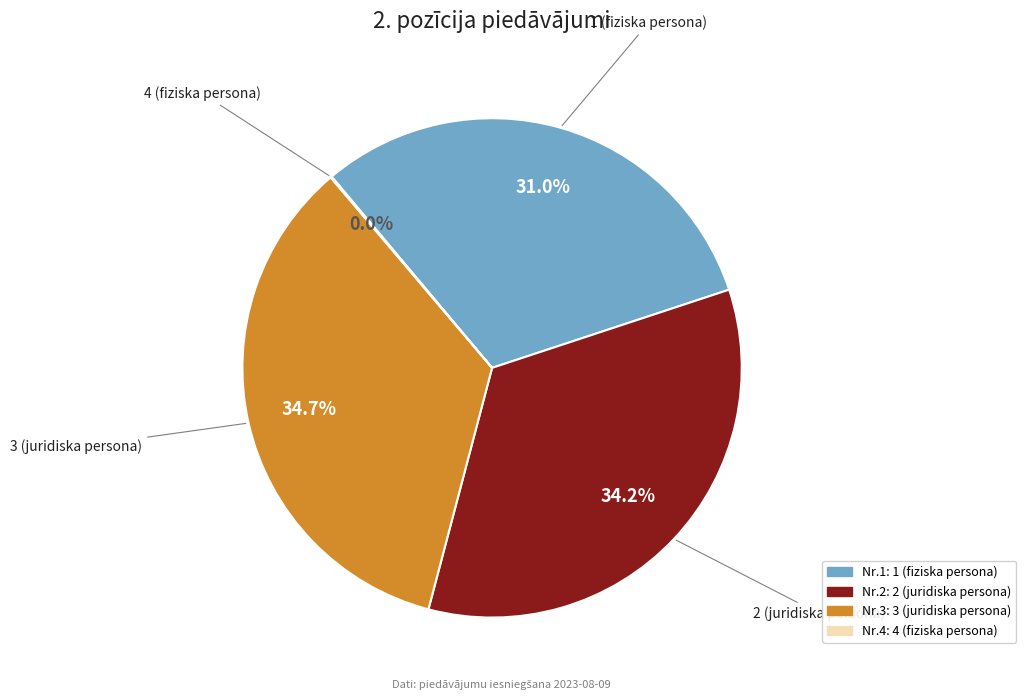

Which category has the smallest portion of the pie?

4 (fiziska persona)